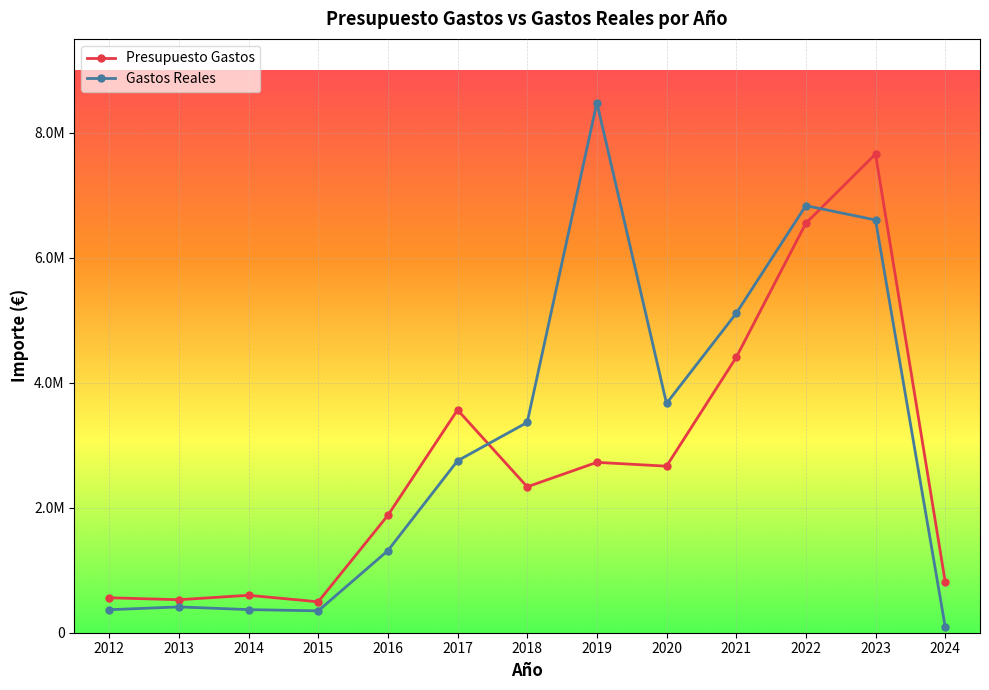

At how many categories does at least one series exceed 380981?

13